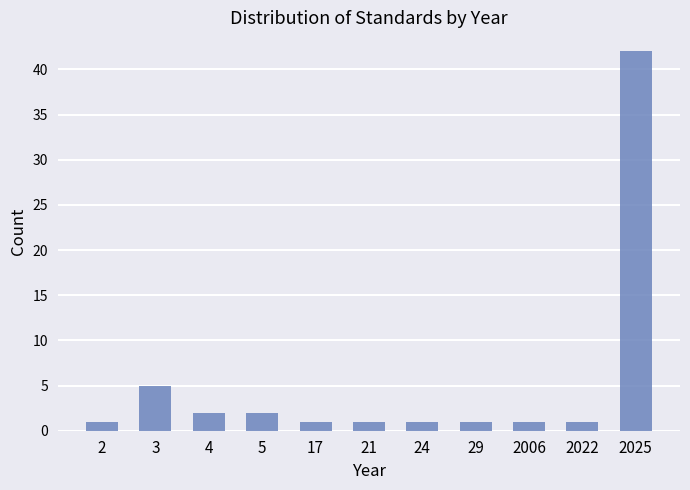

What is the average value?

5